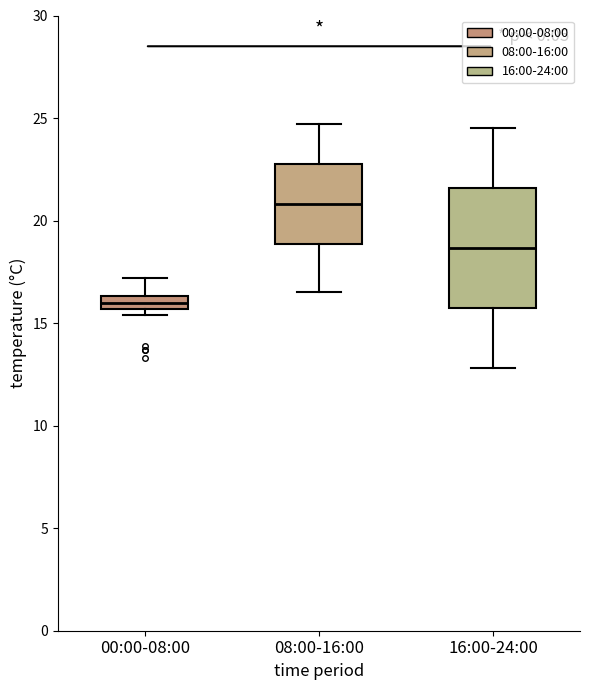

Comparing the boxes themselves (not the whiskers), which one is the tallest?

16:00-24:00